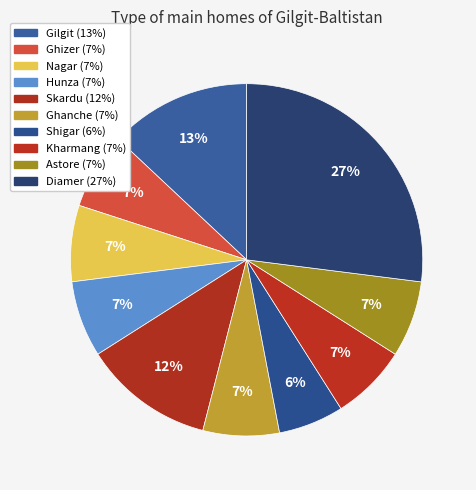

Does Gilgit account for over 50% of the chart?

No